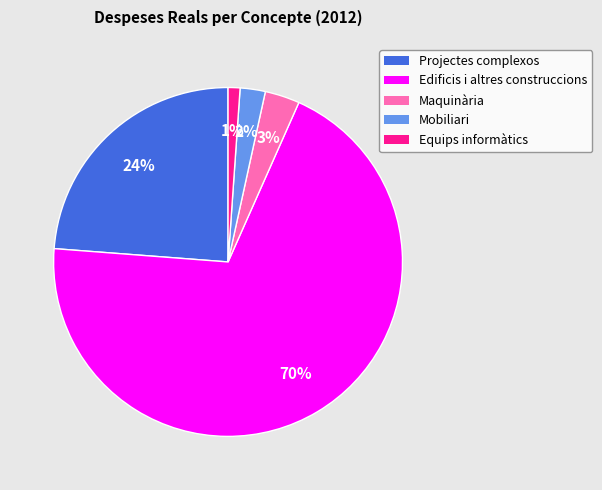

Is there any slice that represents more than half of the pie?

Yes